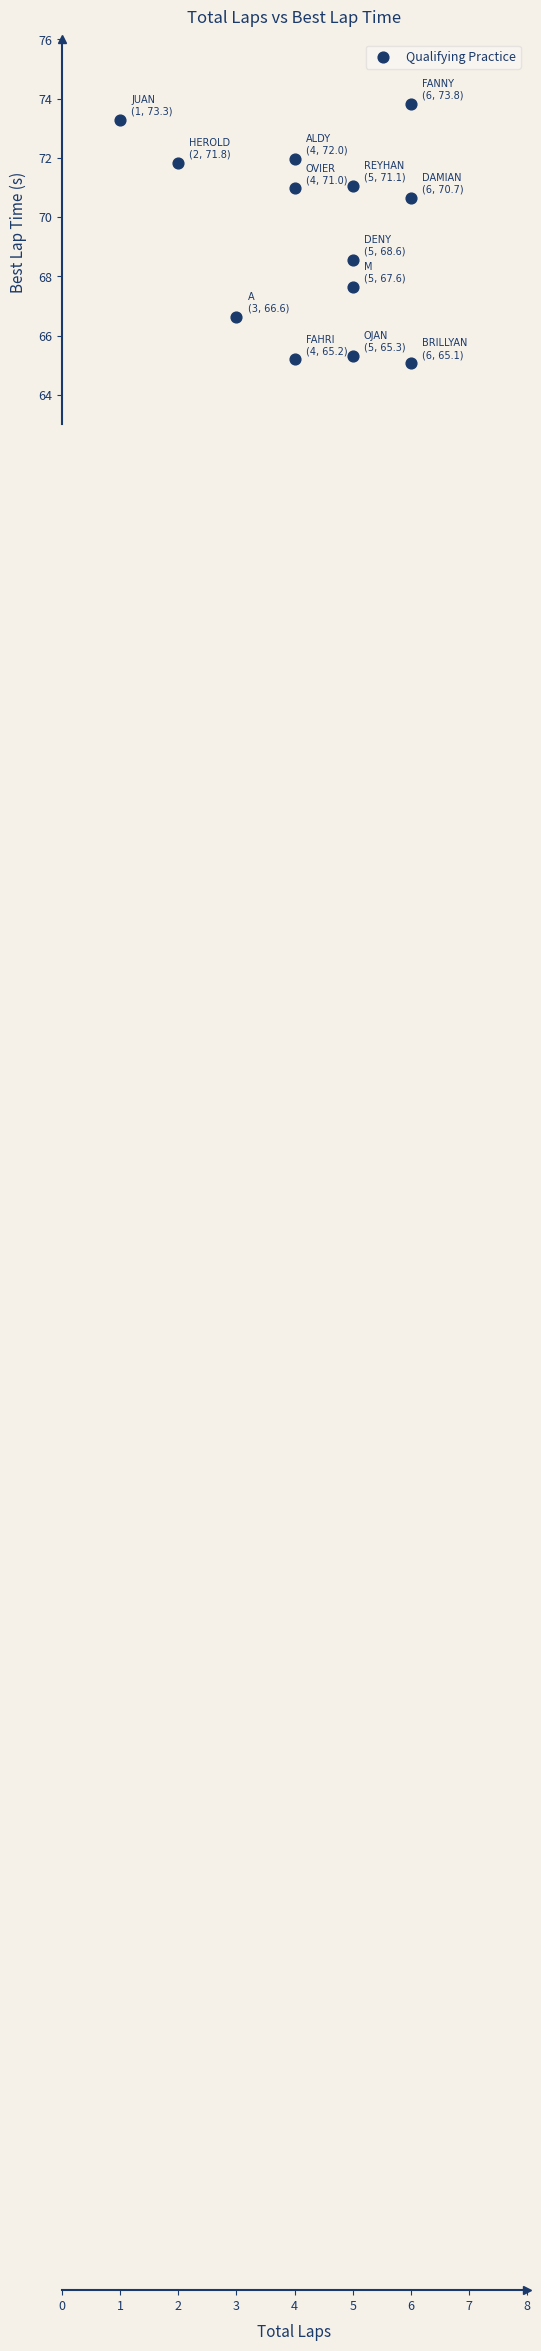

What Y value in the scatter plot is closest to 69?

68.6